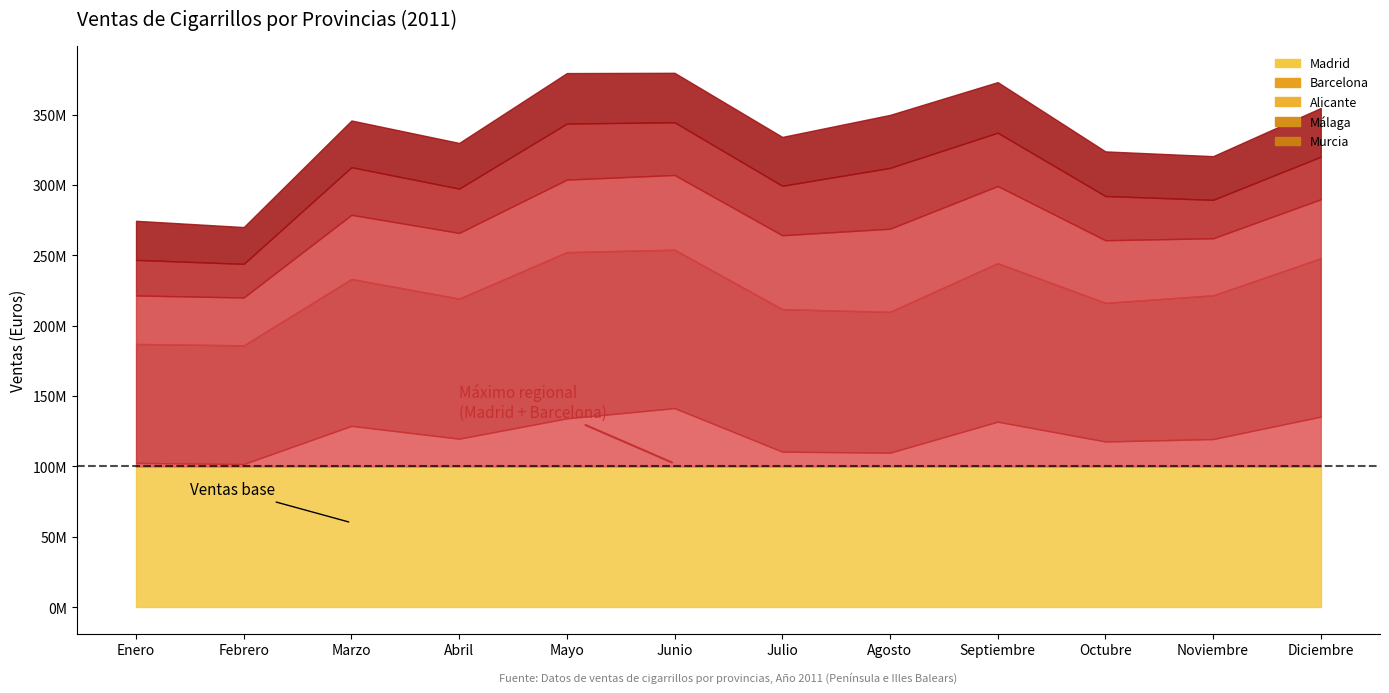

True or false: Murcia and Alicante intersect in this chart.

False